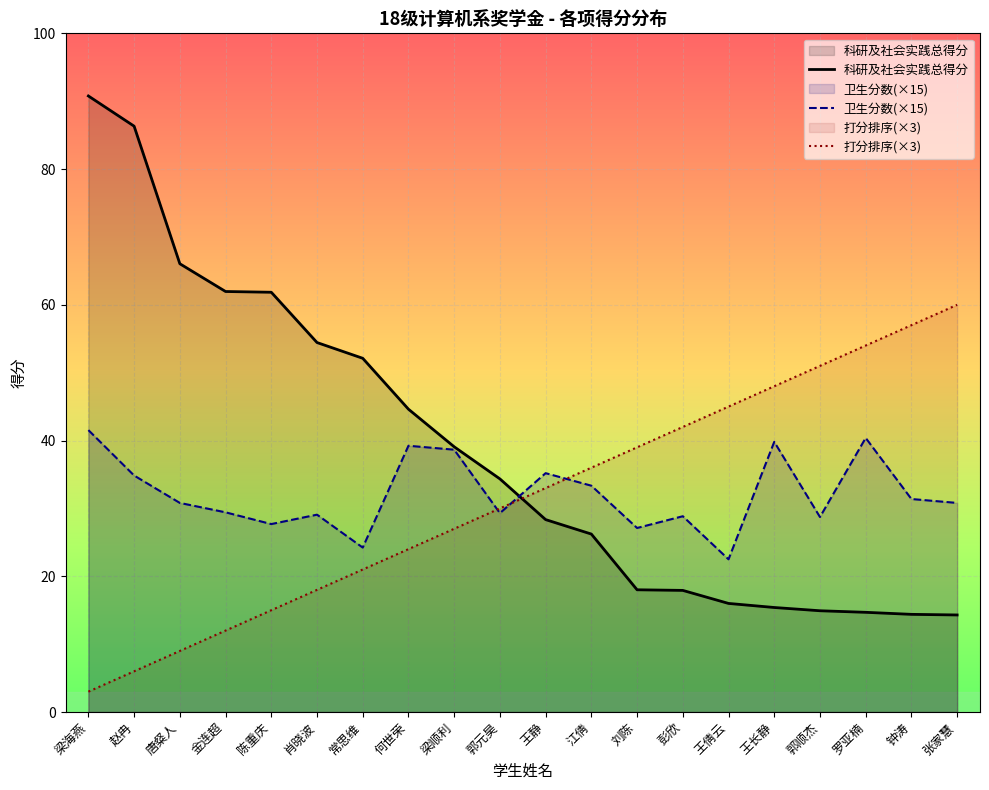

At which label does 卫生分数(×15) first exceed 30?

梁海燕